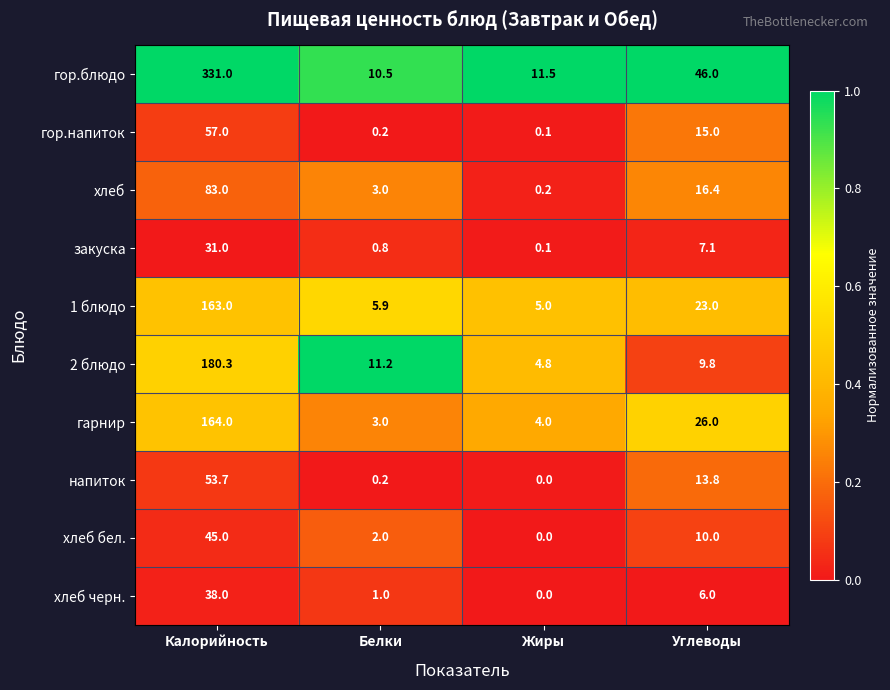

What is the total value across all series at Углеводы?

173.1